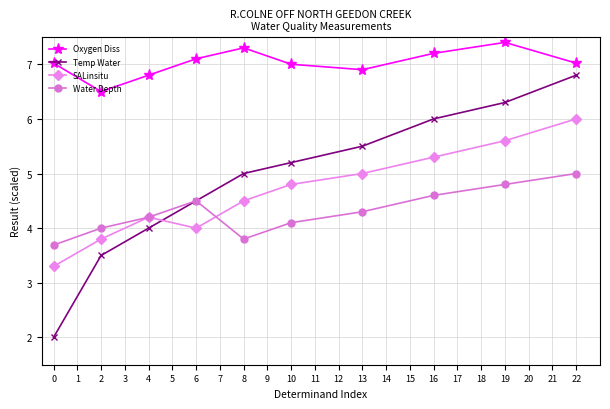

How many interior local valleys does the Water Depth series have?

1